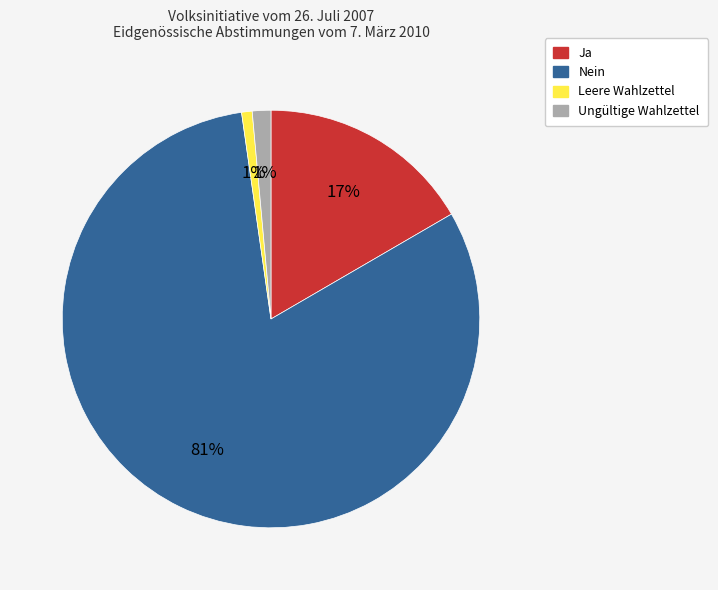

Which slice represents more than half of the pie?

Nein